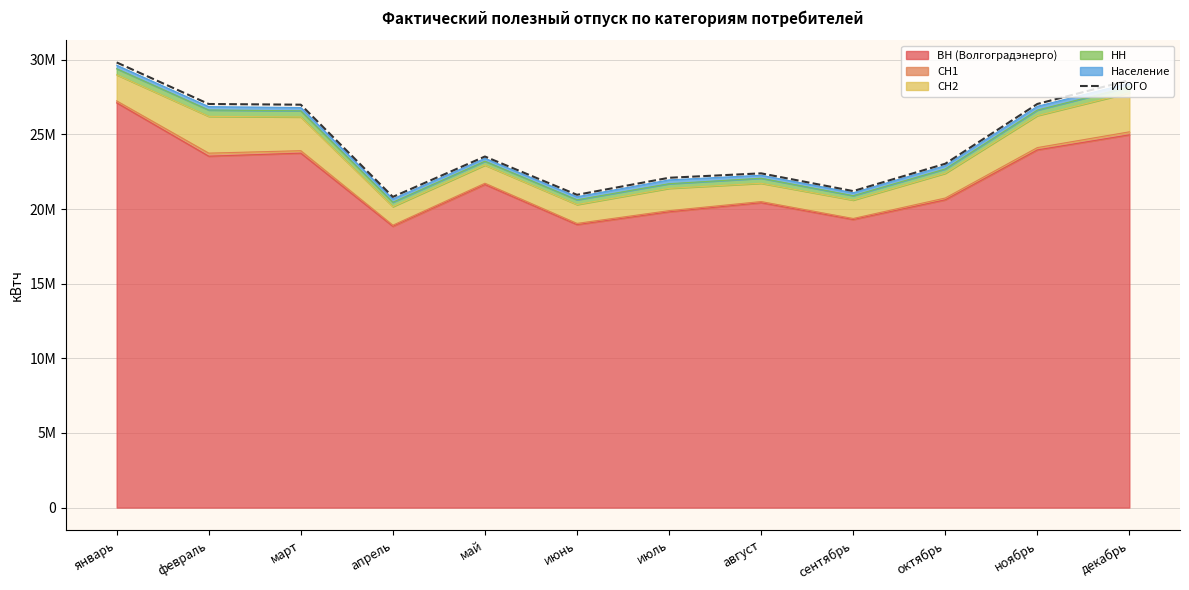

Which has a higher value, ноябрь or июль?

ноябрь